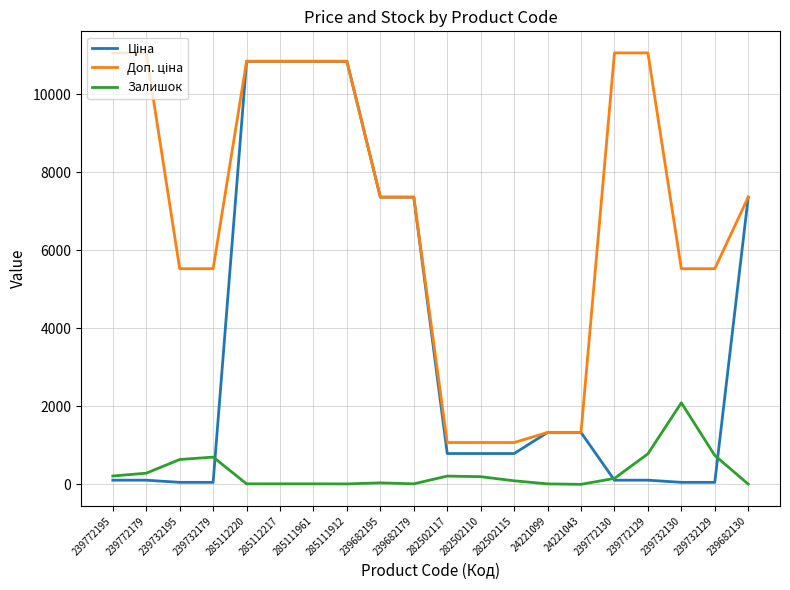

Which category has the highest value in the Залишок series?

239732130